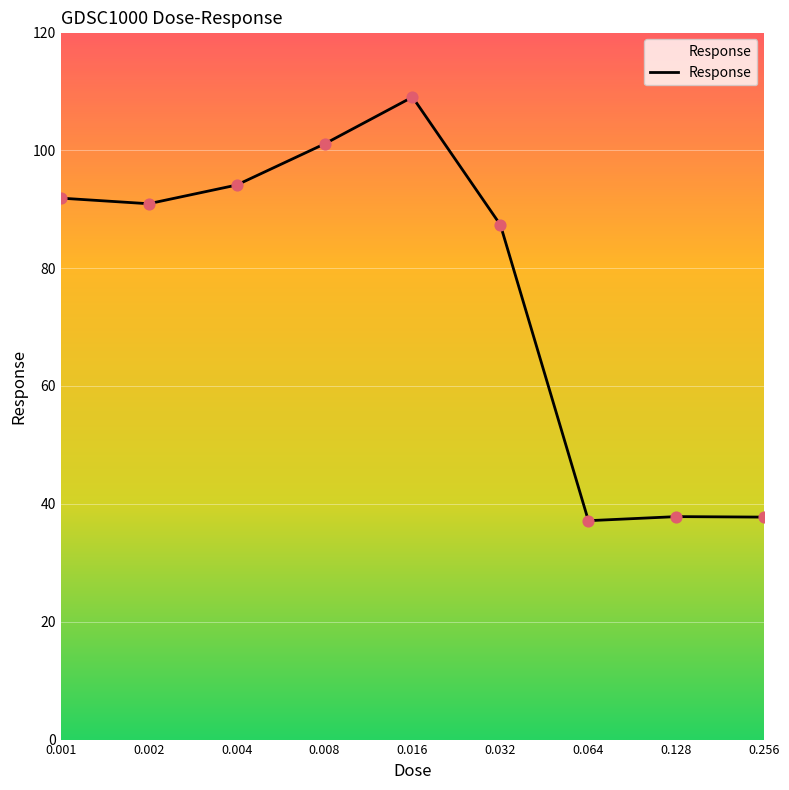

What is the minimum value shown in the chart?

37.1